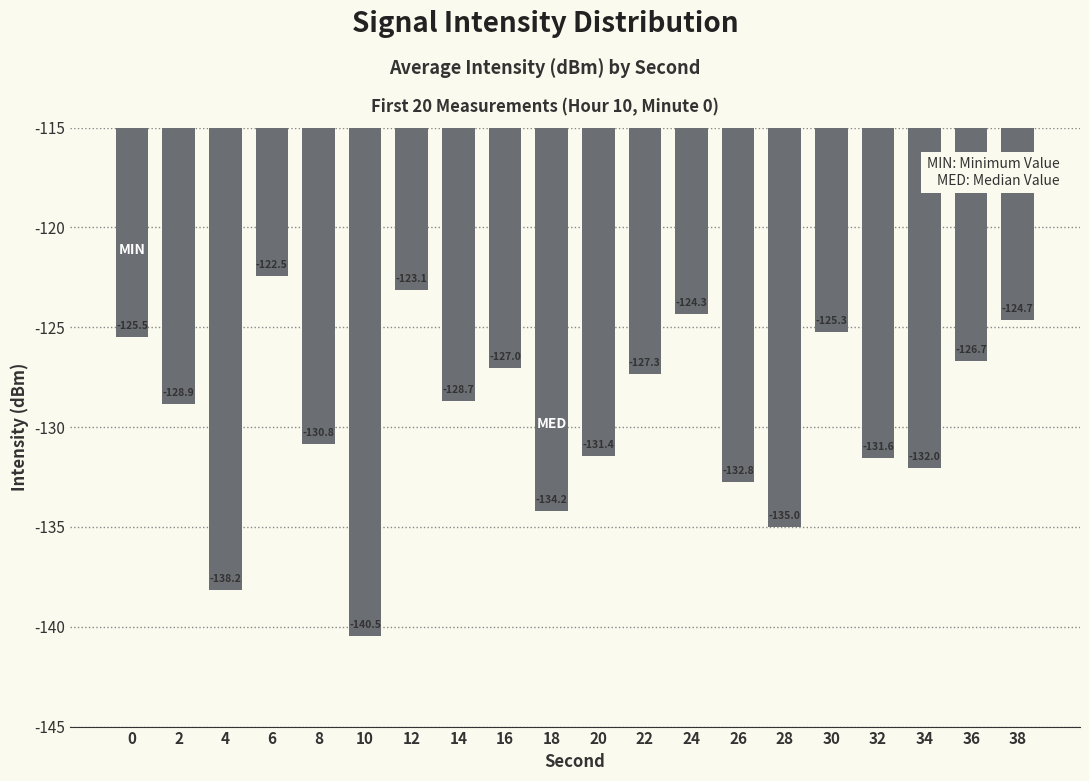

What is the value of the 7th bar from the left?

-123.1